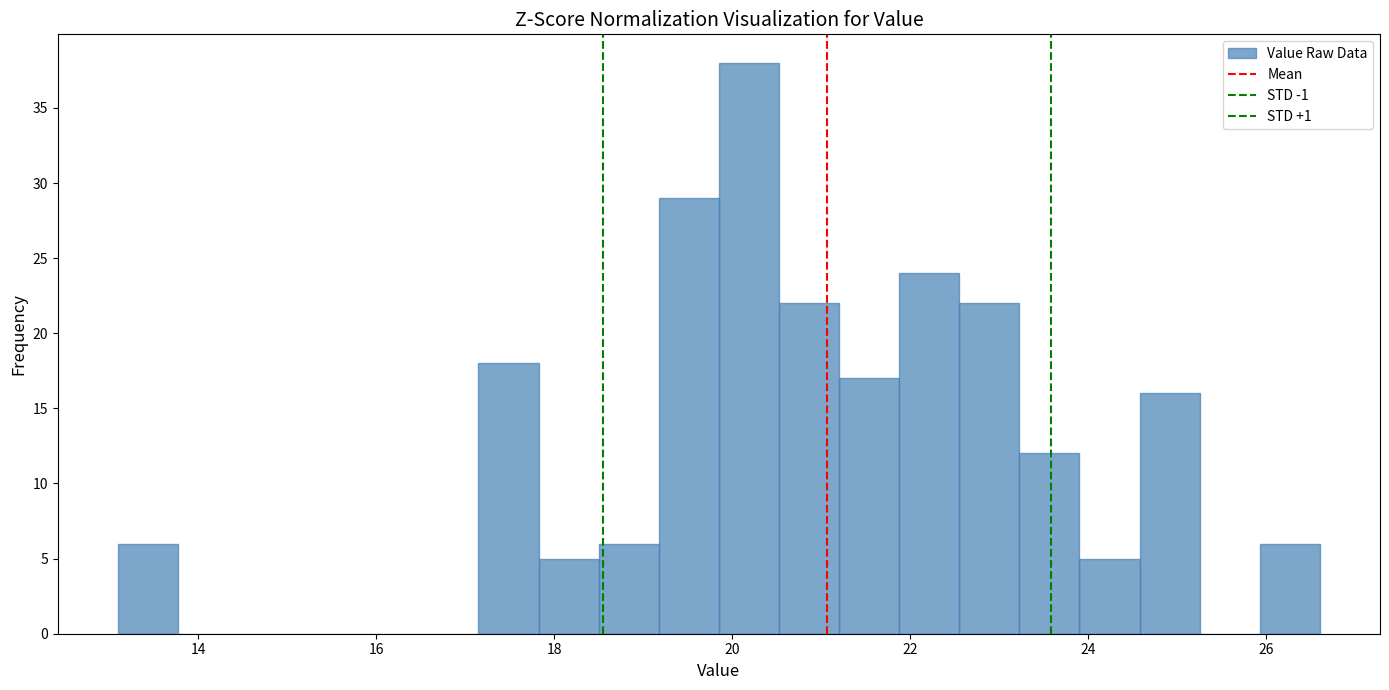

Around what value on the x-axis is the tallest bar? Give the approximate position of its centre, as read against the axis.

20.2